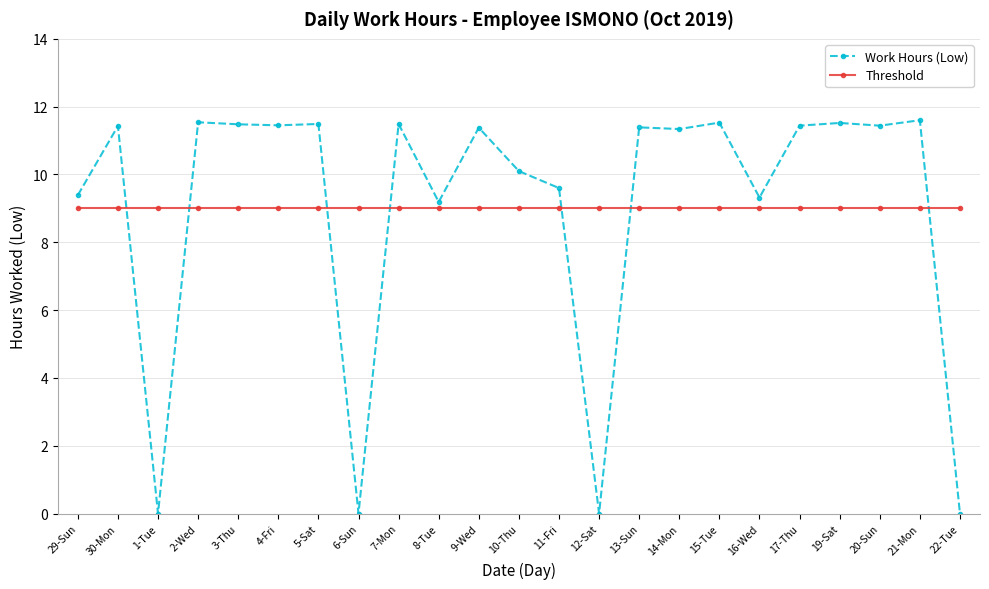

True or false: Work Hours (Low) and Threshold intersect in this chart.

True